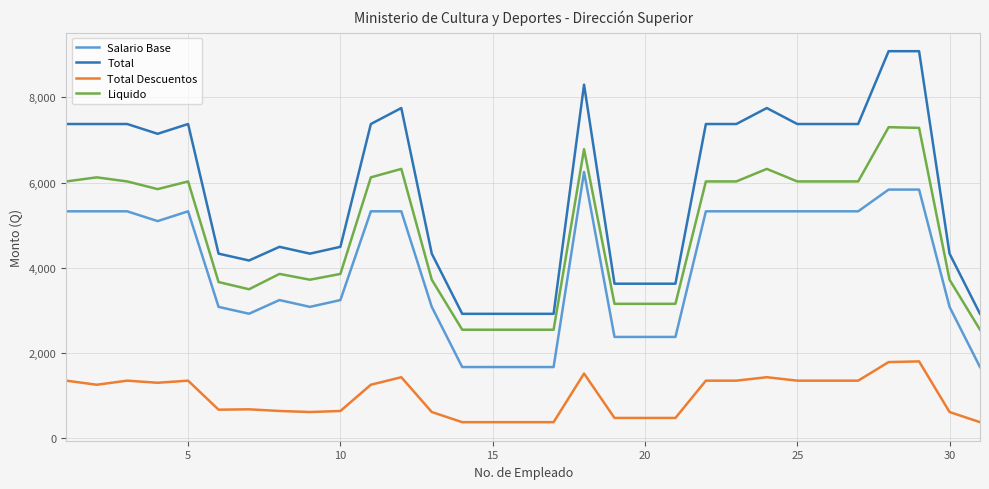

Which series has the largest range (max minus min)?

Total